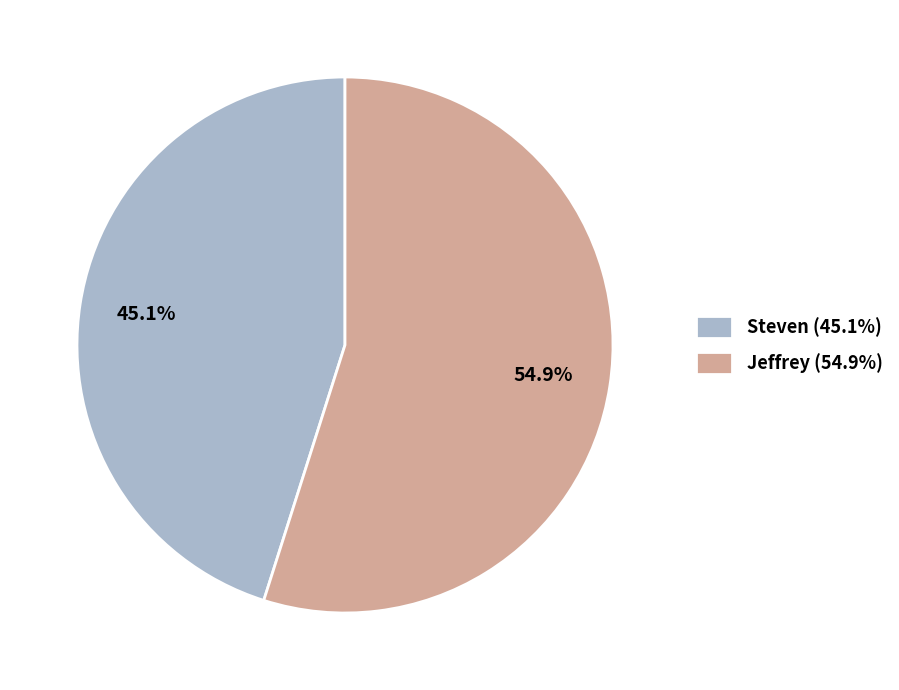

How many slices are in this pie chart?

2